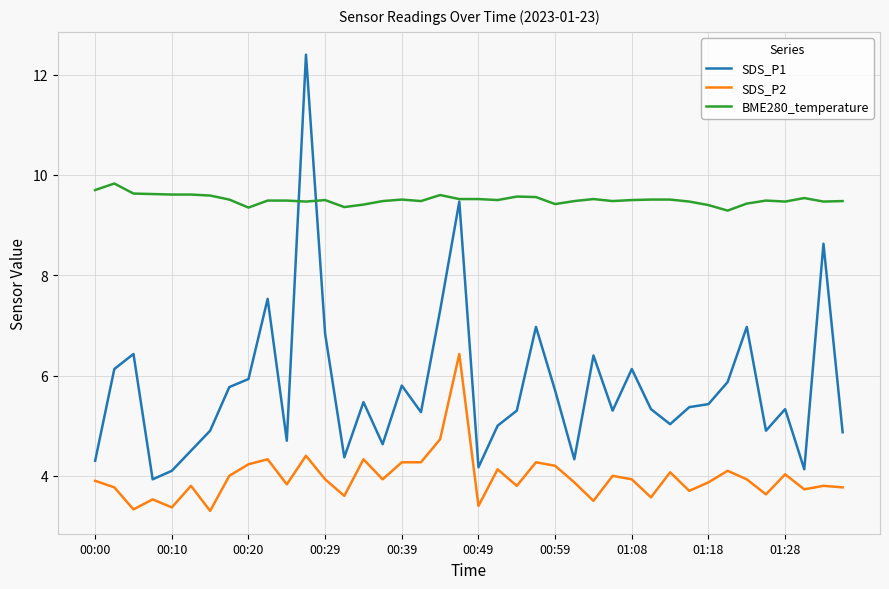

List the series in order of their overall mean, highest first.

BME280_temperature, SDS_P1, SDS_P2